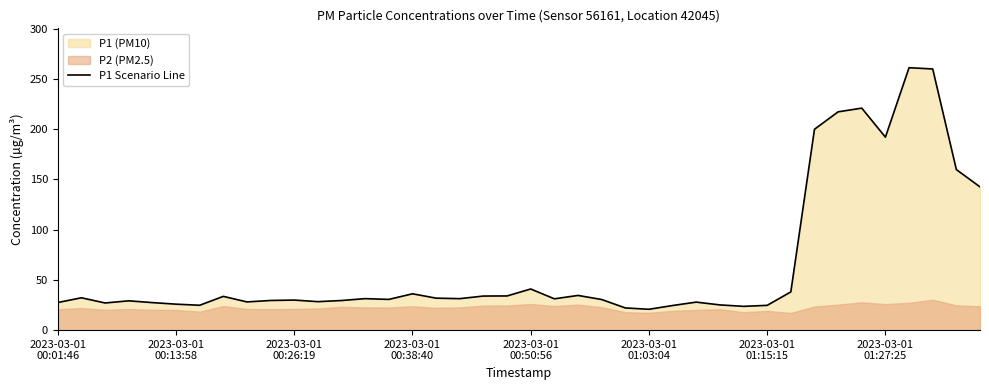

Does the chart display data point markers on the line(s)?

No